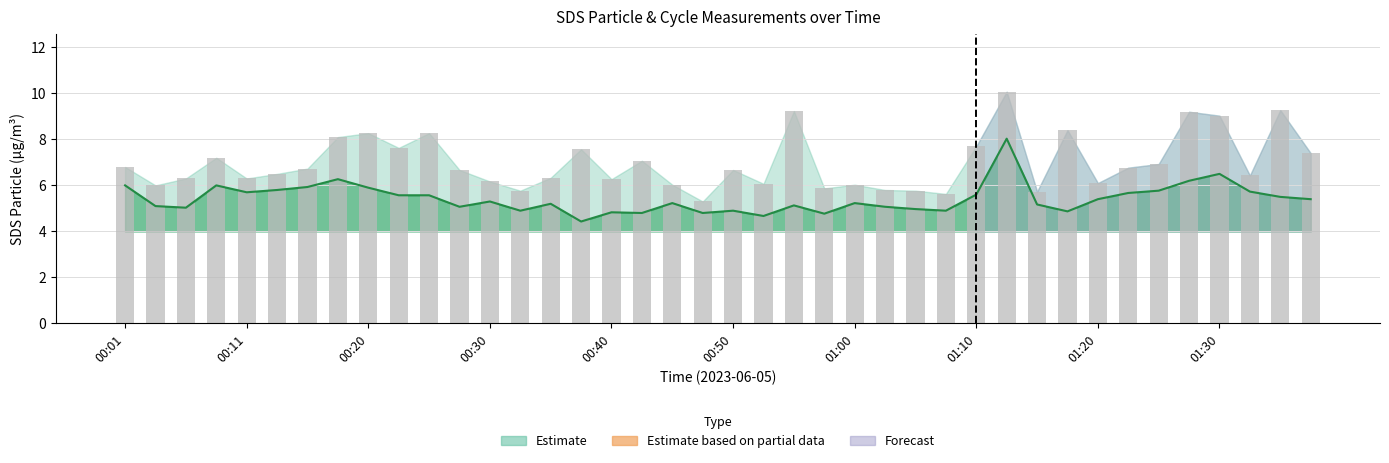

What is the difference between the maximum and minimum values in the SDS P2 (central) series?

3.6